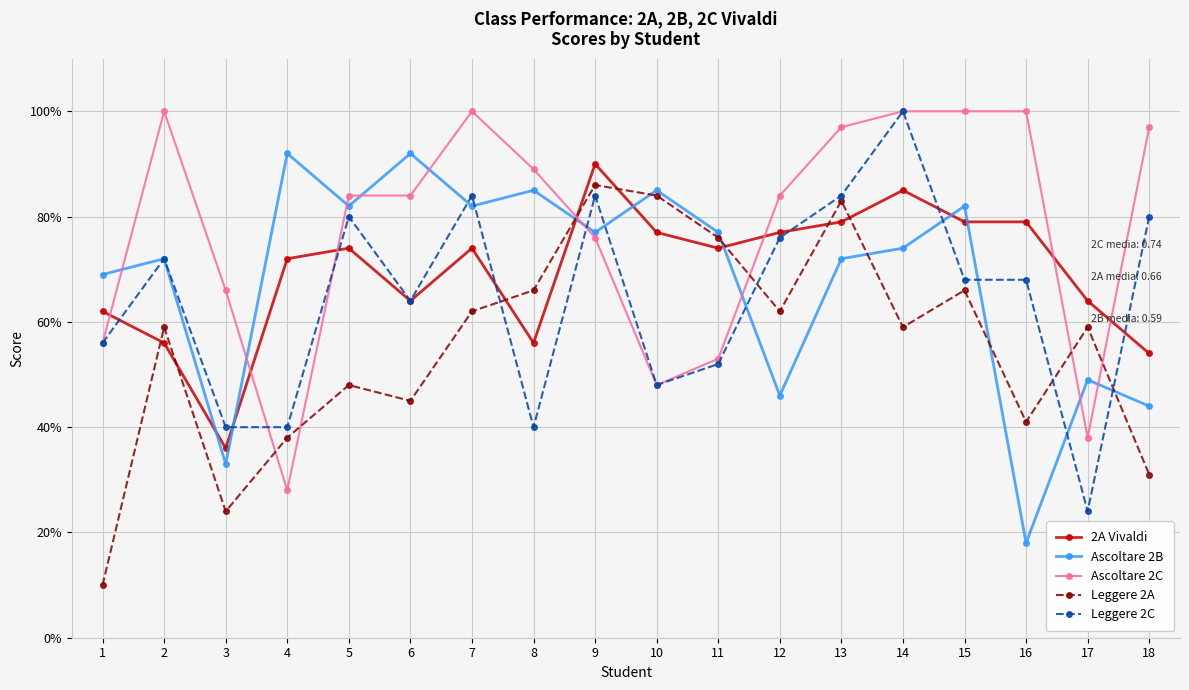

The Ascoltare 2C series shows 1.4 at 12. True or false?

False